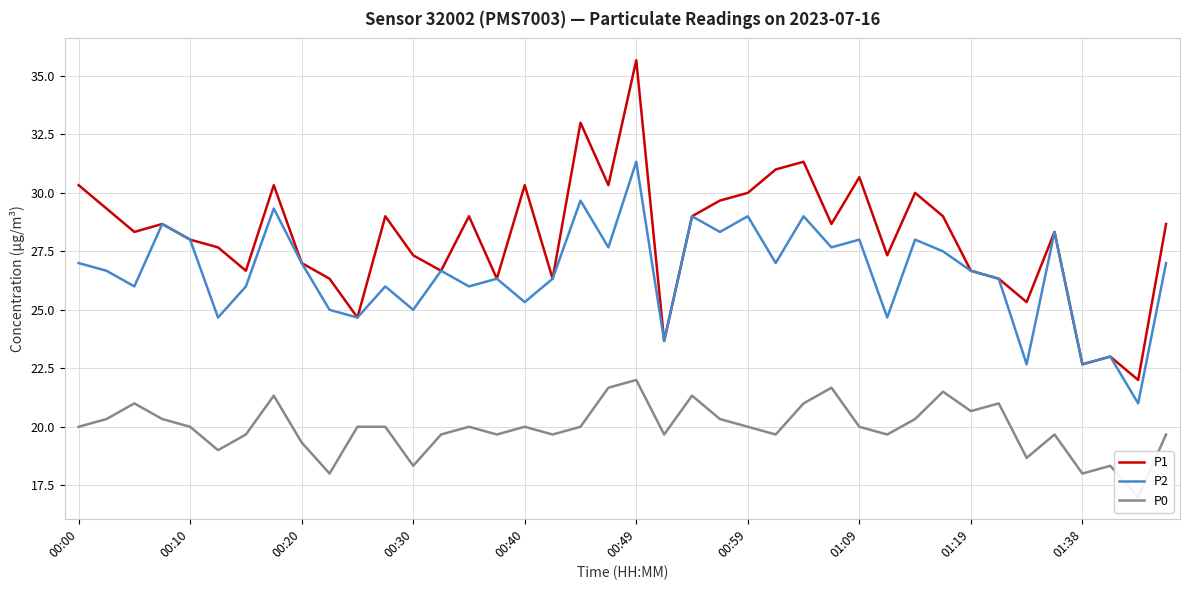

What is the value of the P1 point at the 27th from the left?

31.3